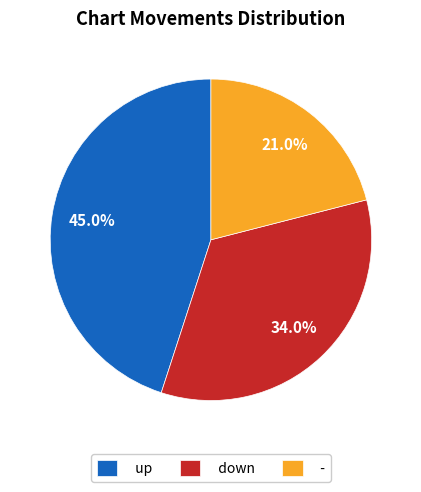

Combined, do up and - account for over 50%?

Yes